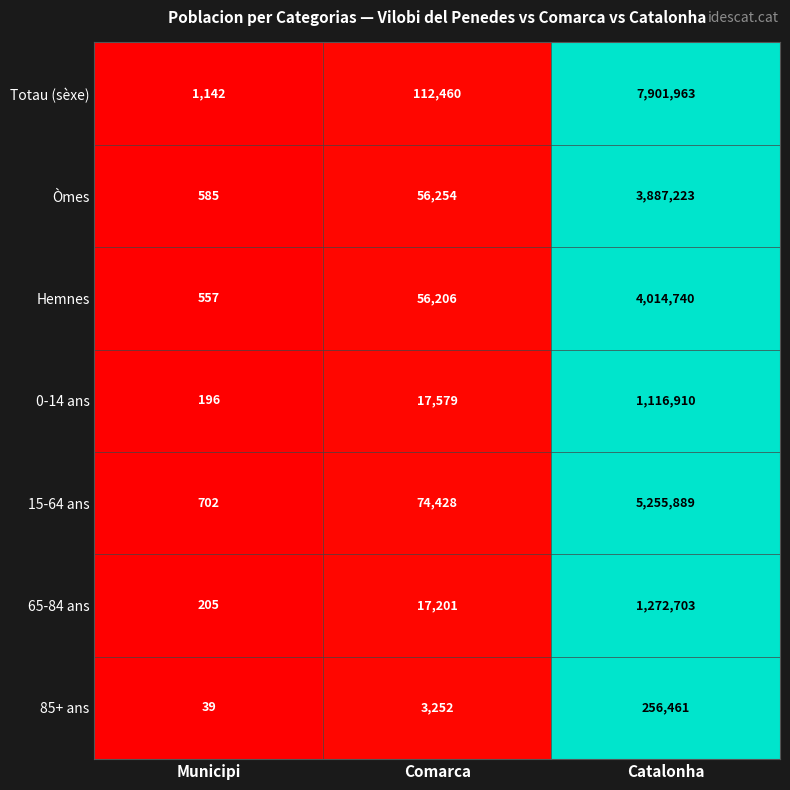

At Municipi, list the series in order from largest to smallest.

Totau (sèxe), 15-64 ans, Òmes, Hemnes, 65-84 ans, 0-14 ans, 85+ ans